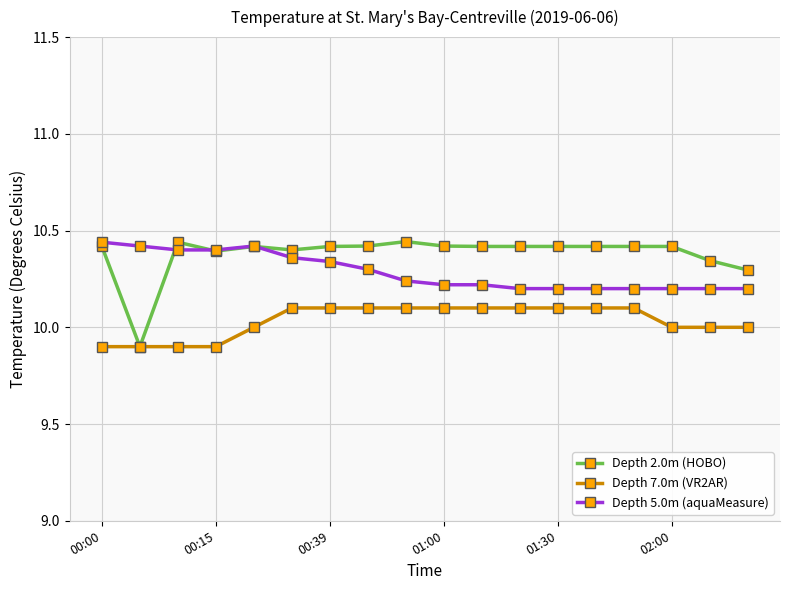

List the series in order of their overall mean, highest first.

Depth 2.0m (HOBO), Depth 5.0m (aquaMeasure), Depth 7.0m (VR2AR)